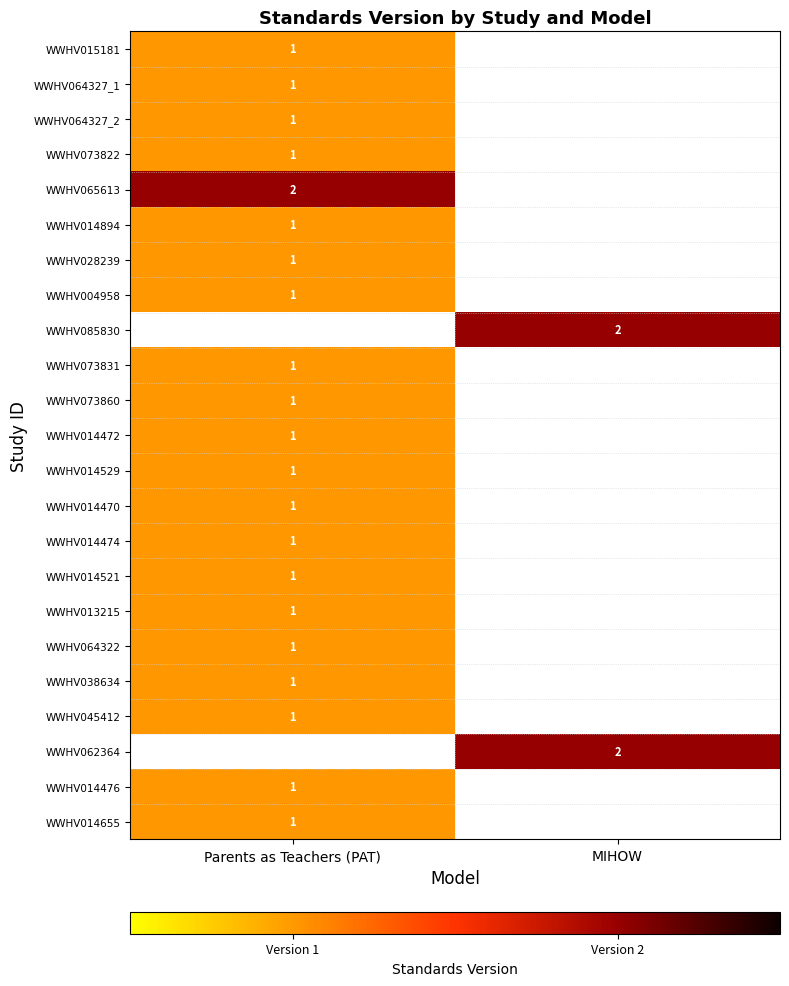

Which has a higher value, Parents as Teachers (PAT) or MIHOW?

MIHOW